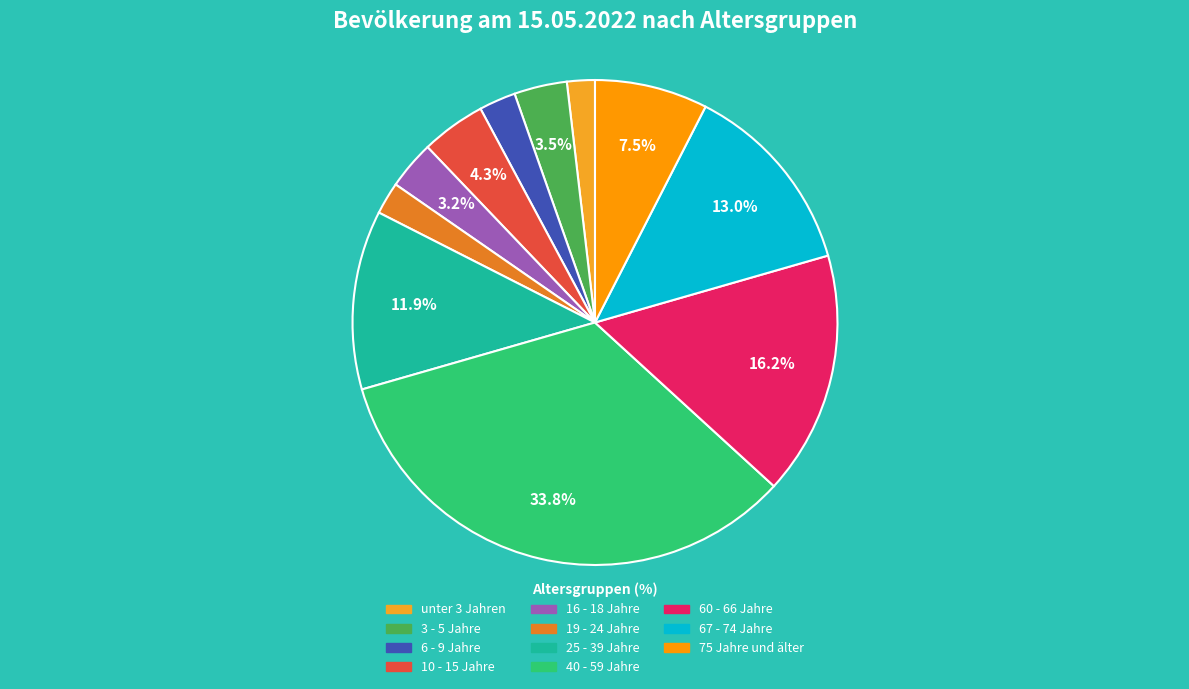

What percentage do 10 - 15 Jahre and 3 - 5 Jahre together represent?

7.8%